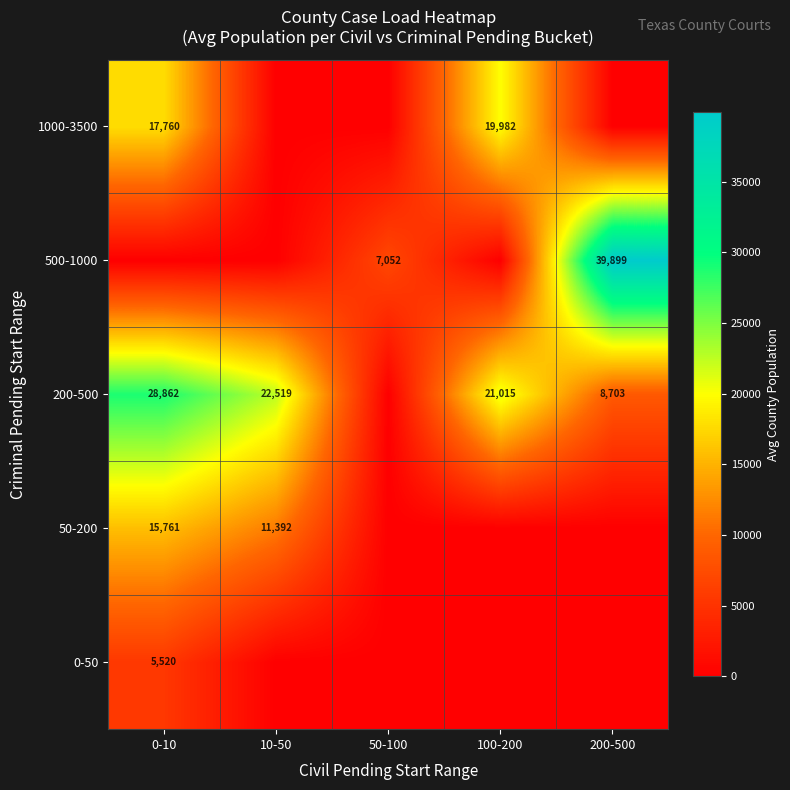

What is the difference between the 200-500 values at 200-500 and 100-200?

12312